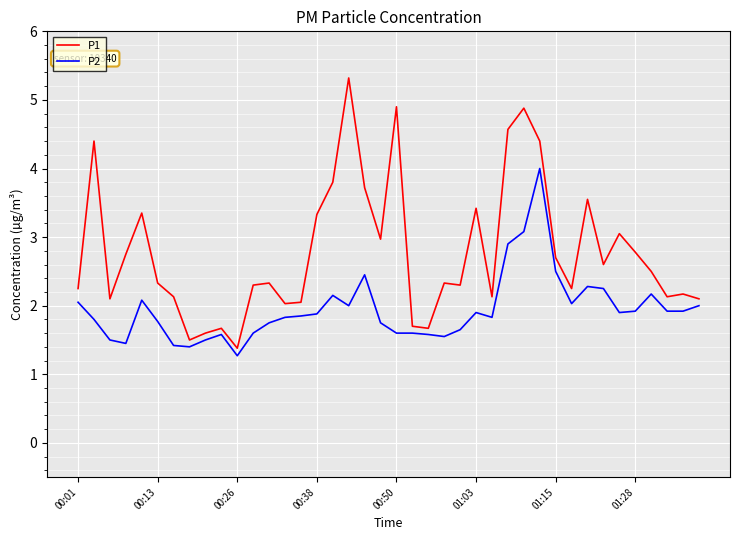

Rank the series by their maximum value, from highest to lowest.

P1, P2